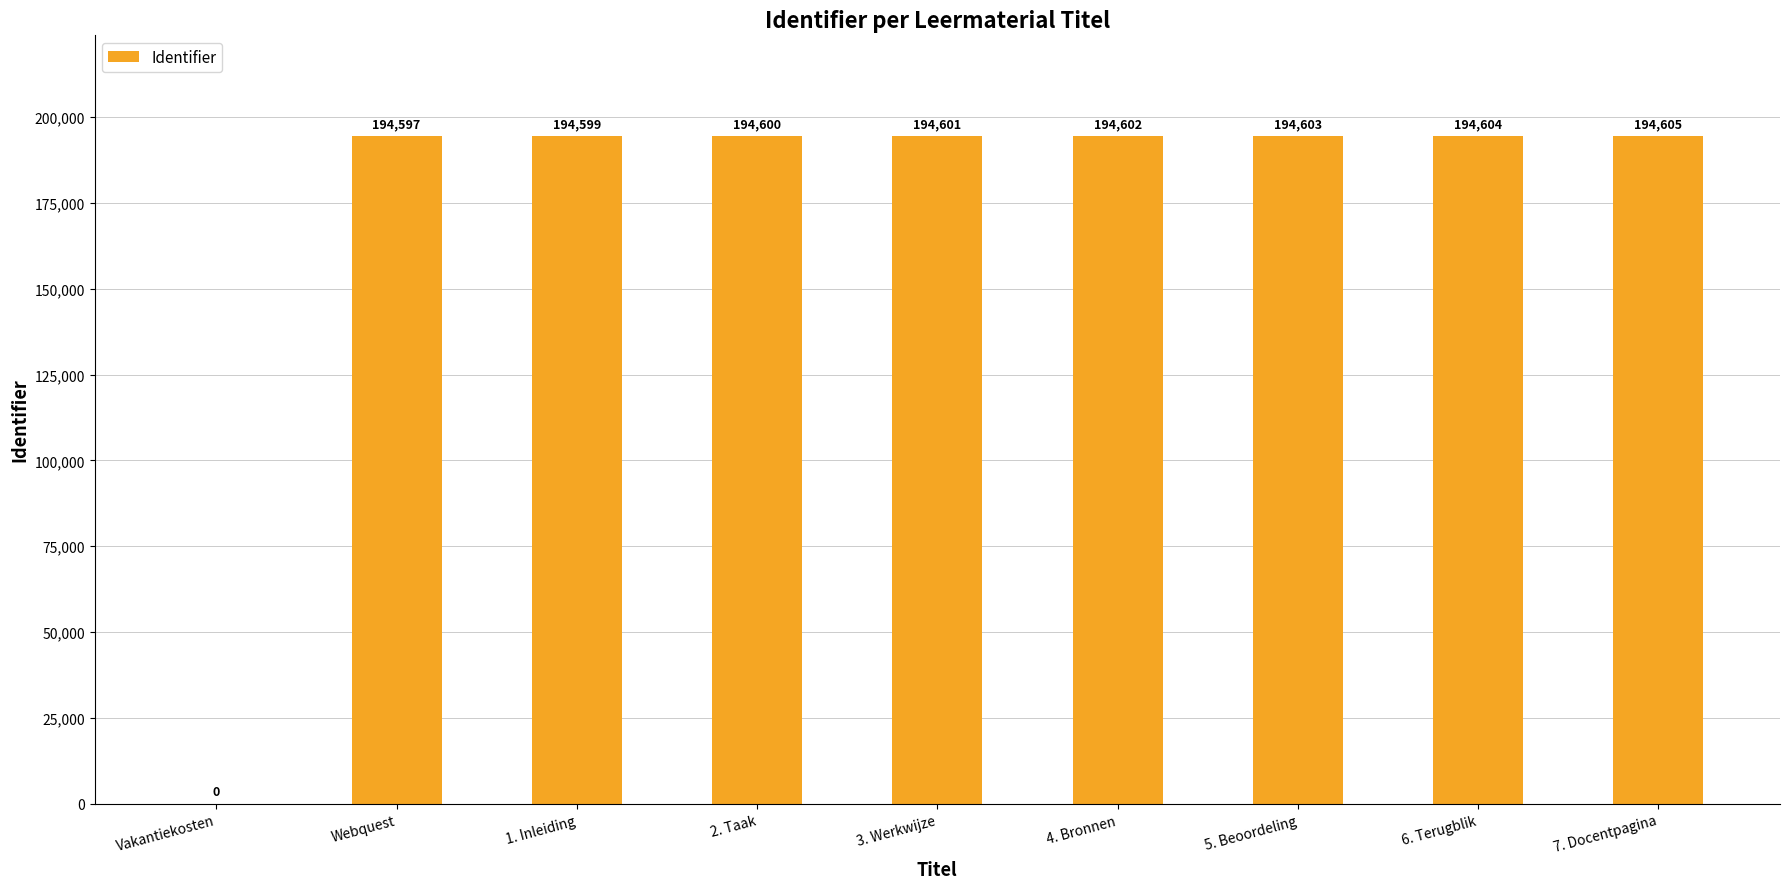

Are the bars horizontal?

No